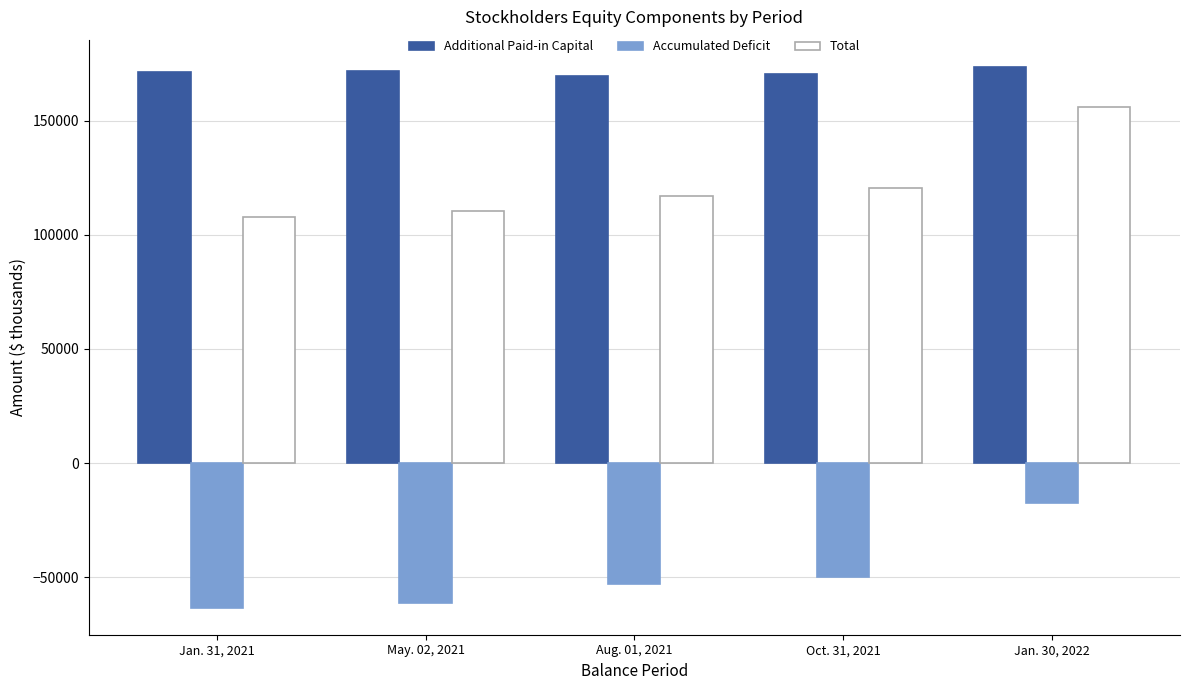

At which category is the sum across all series the highest?

Jan. 30, 2022